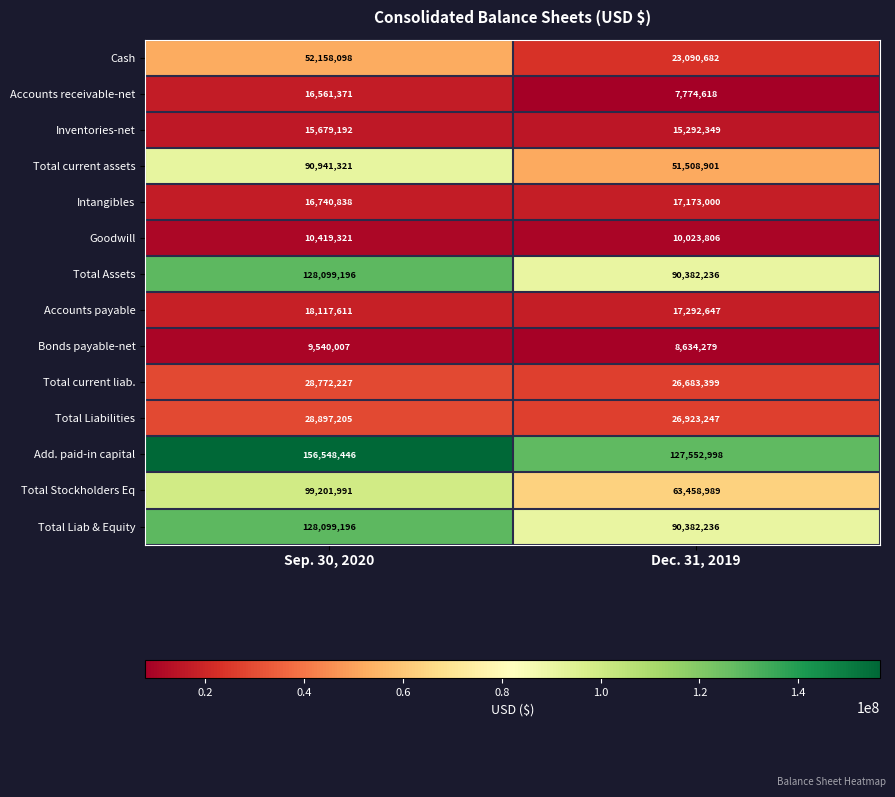

Reading right to left, transcribe all the data shown in this chart.

Cash: 23090682	52158098
Accounts receivable-net: 7774618	16561371
Inventories-net: 15292349	15679192
Total current assets: 51508901	90941321
Intangibles: 17173000	16740838
Goodwill: 10023806	10419321
Total Assets: 90382236	128099196
Accounts payable: 17292647	18117611
Bonds payable-net: 8634279	9540007
Total current liab.: 26683399	28772227
Total Liabilities: 26923247	28897205
Add. paid-in capital: 127552998	156548446
Total Stockholders Eq: 63458989	99201991
Total Liab & Equity: 90382236	128099196